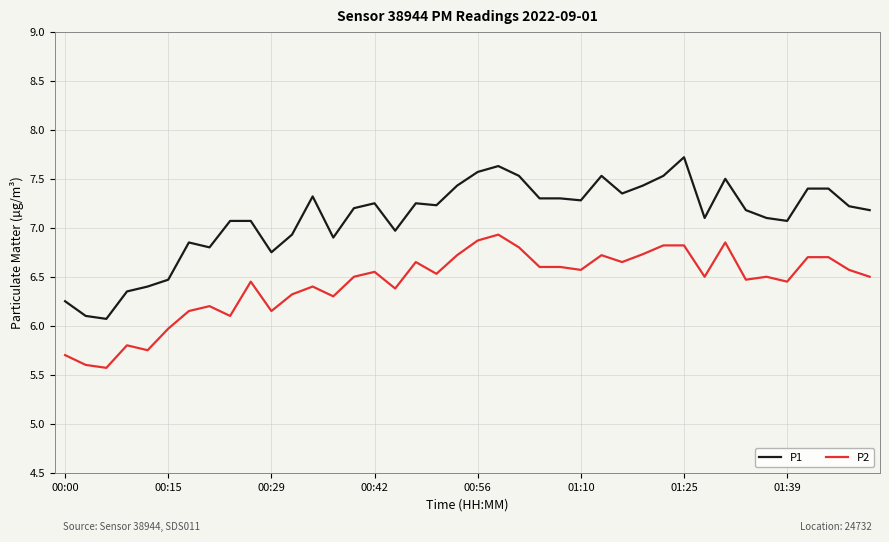

What is the highest value of the P1 series?

7.7